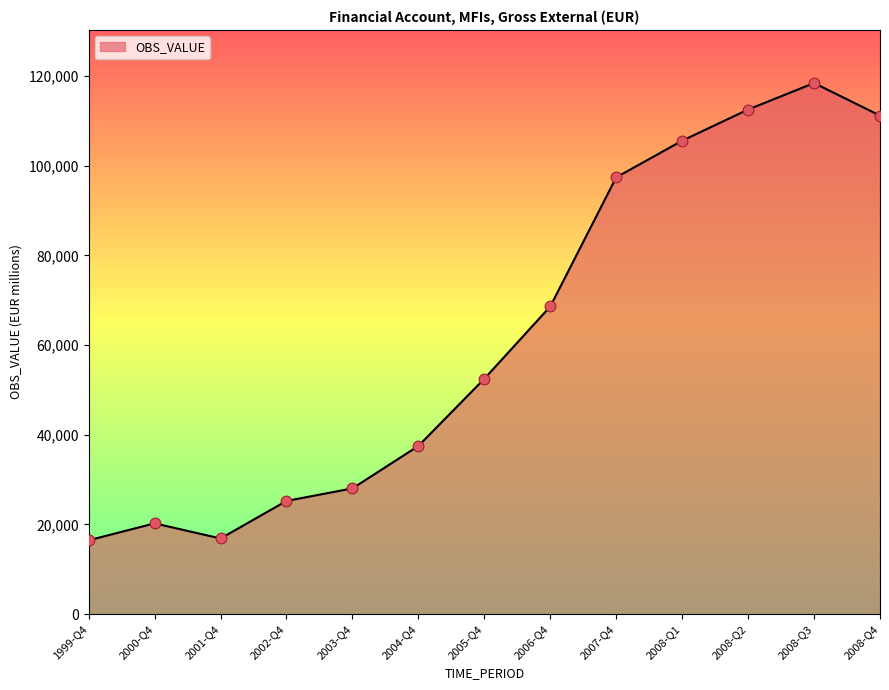

Approximately how many times larger is the value at 2008-Q3 compared to 2007-Q4?

1.2